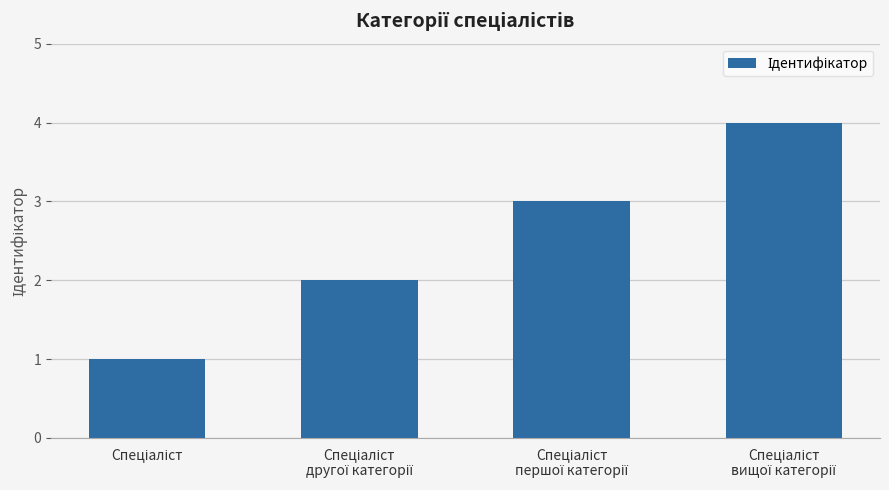

What is the maximum value shown in the chart?

4